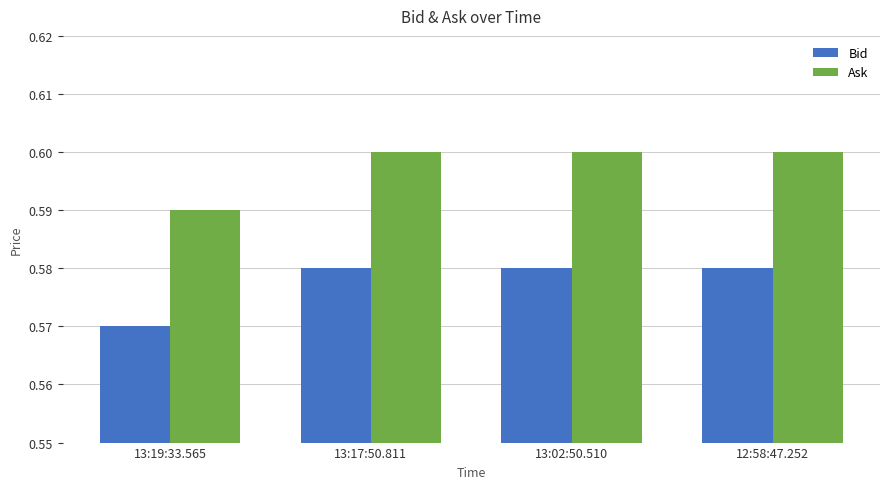

True or false: Bid has a value of 0.6 at 13:19:33.565.

True